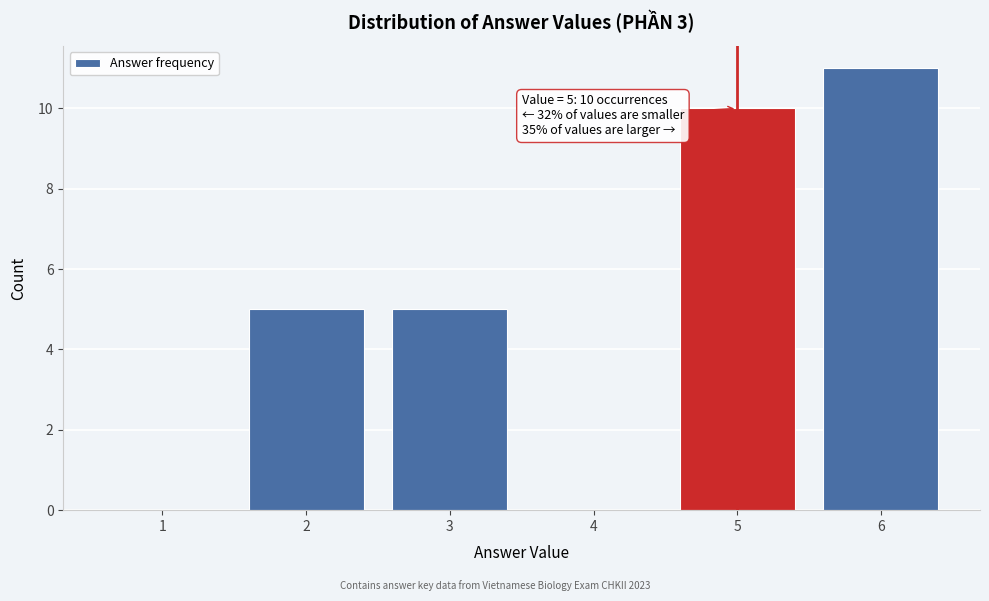

Which range on the x-axis has the tallest bar?

5.5 to 6.5